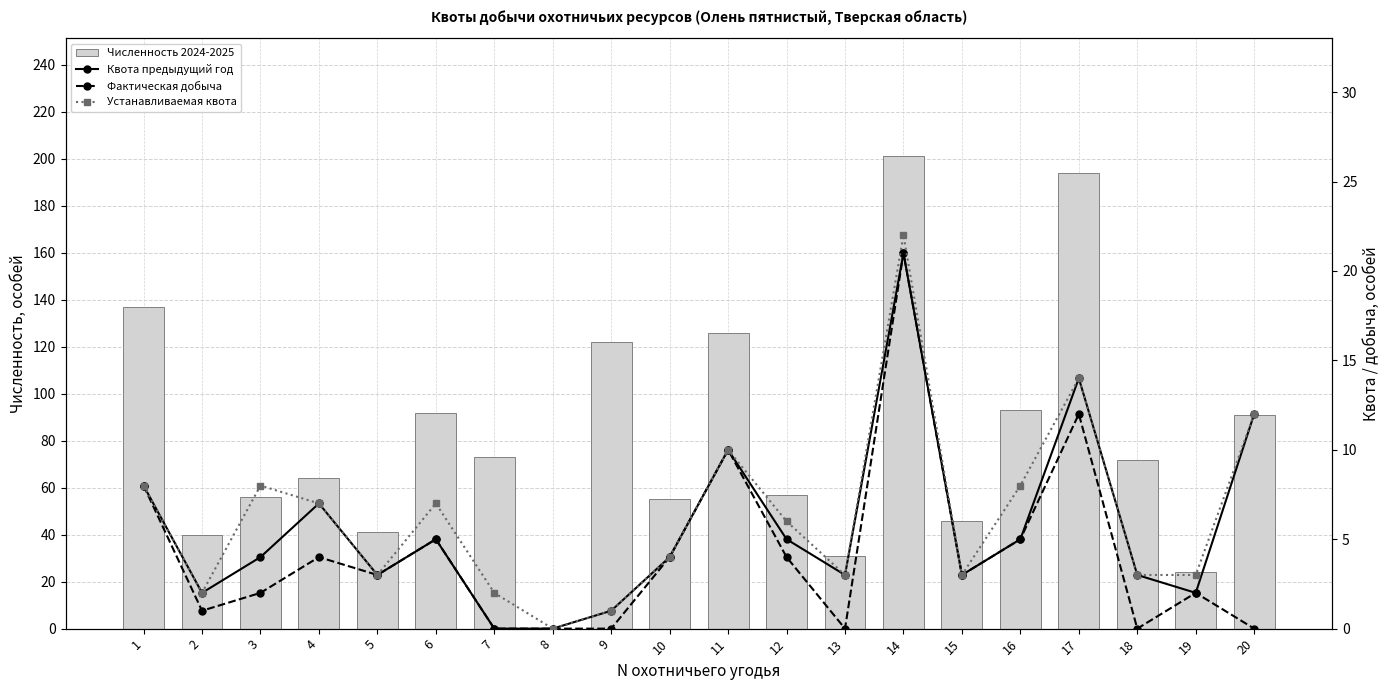

Is the value of Фактическая добыча at 16 greater than the value of Устанавливаемая квота at 11?

No